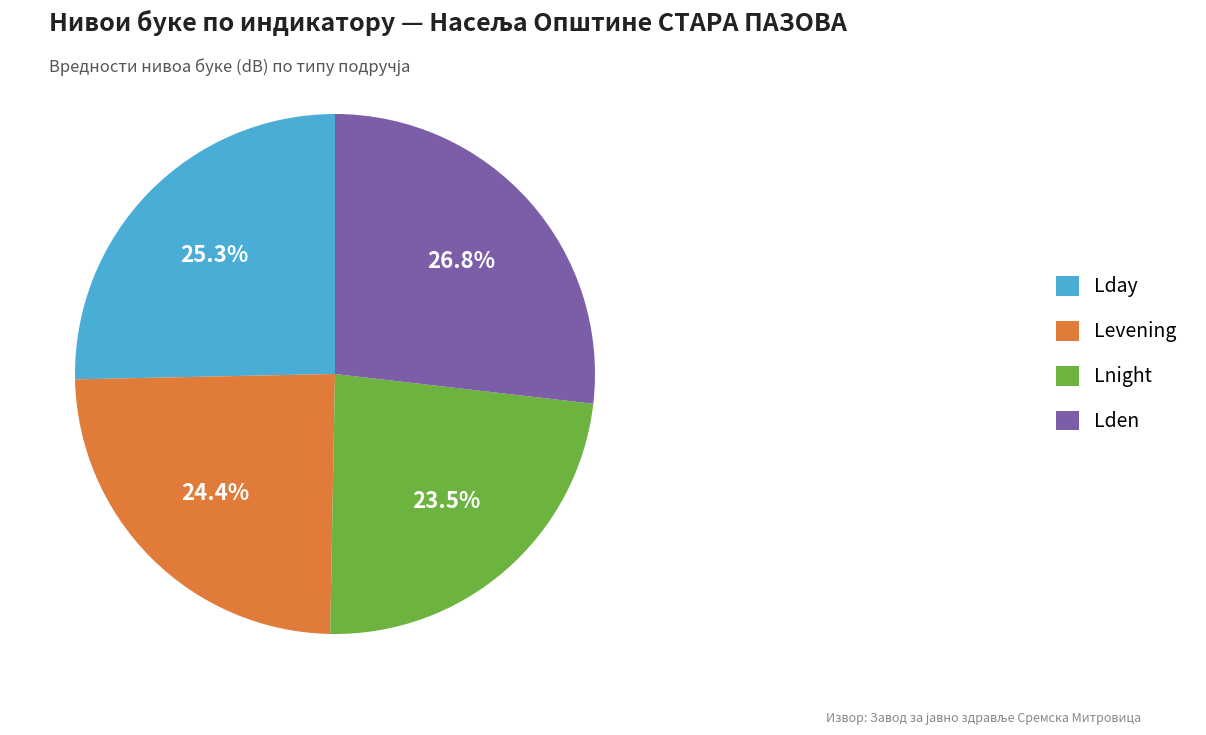

Which slice is the smallest?

Lnight